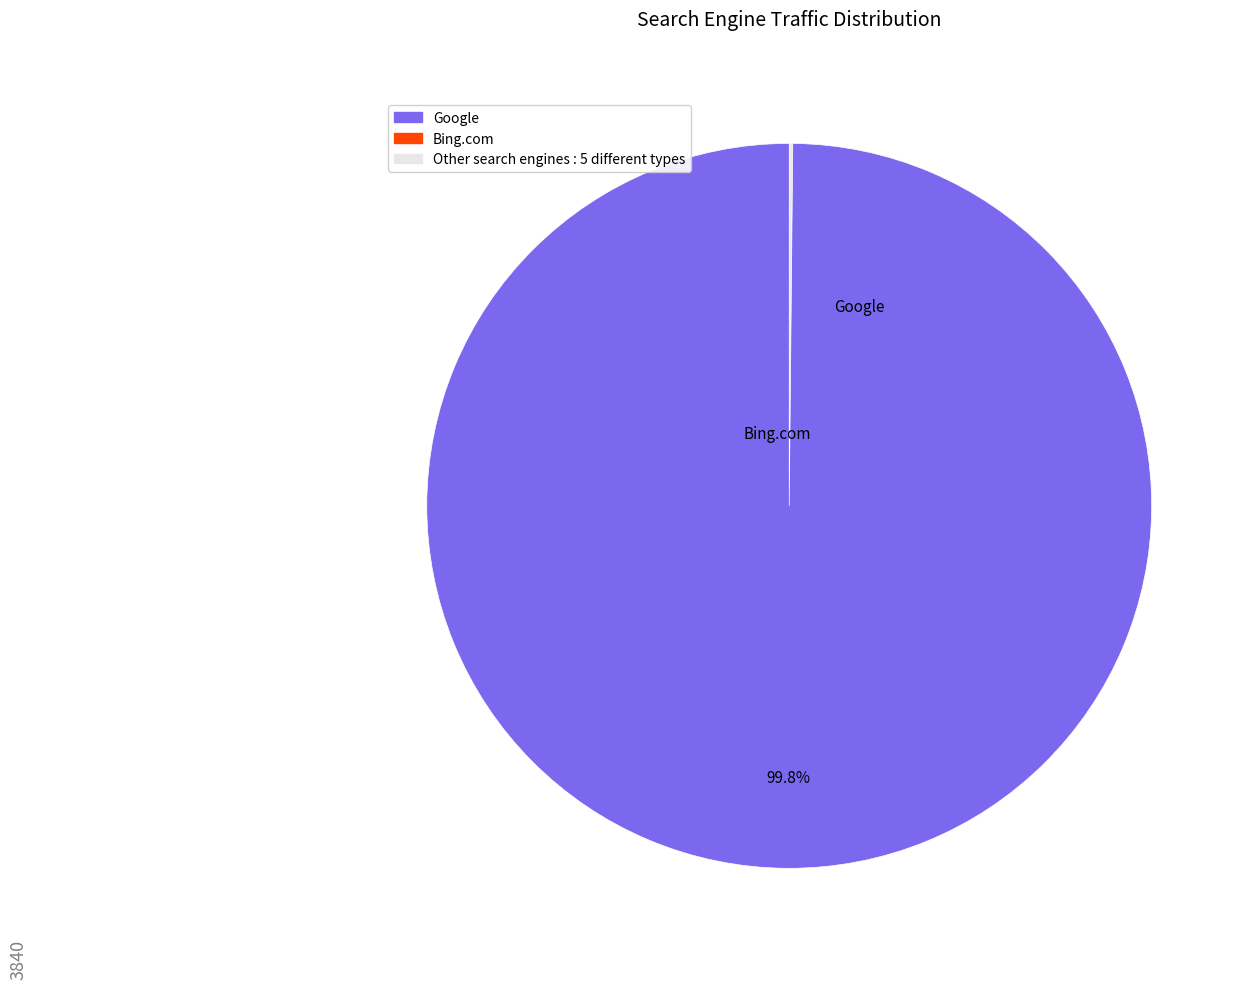

Is there a majority slice in this chart?

Yes